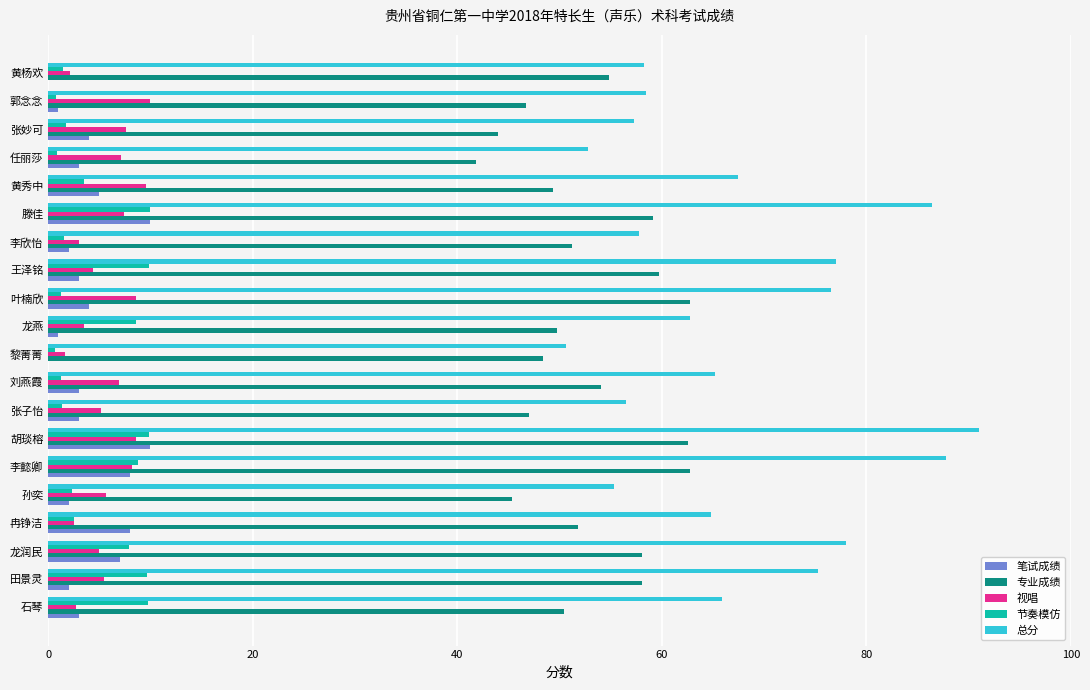

Where is 节奏模仿 nearest to the value 5?

黄秀中